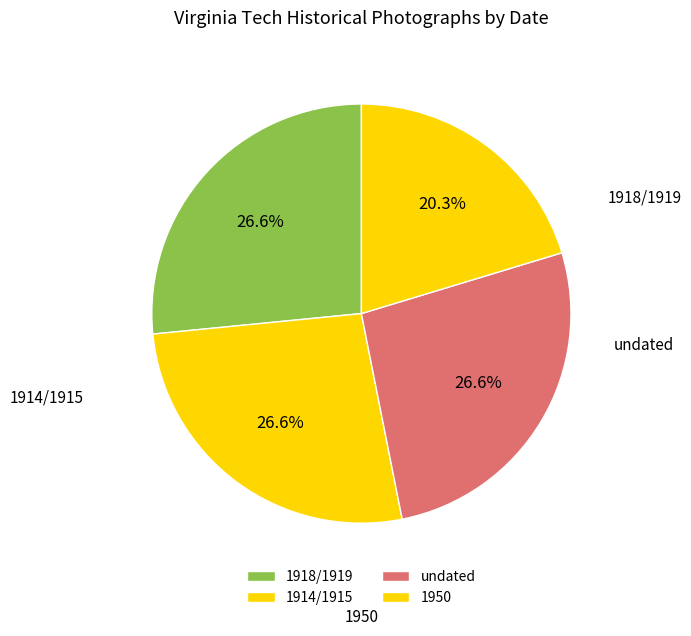

Does 1914/1915 represent more than half of the total?

No